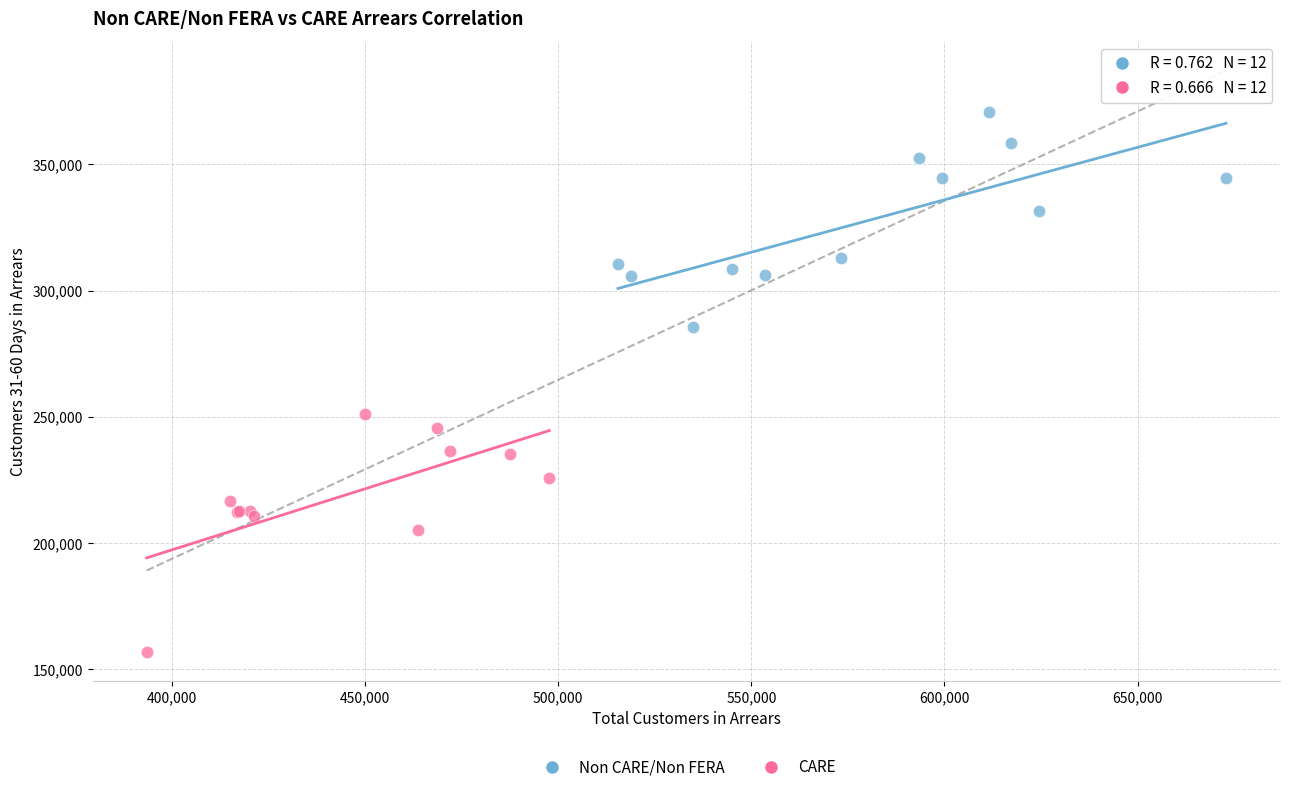

Which series reaches the minimum Y coordinate?

CARE